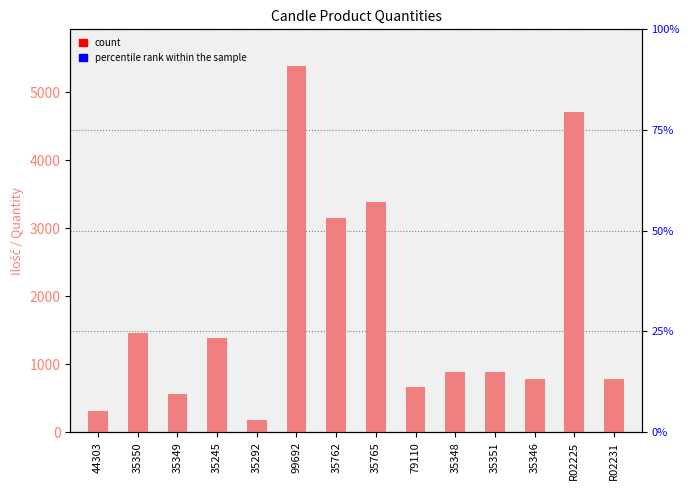

What is the label of the 8th bar from the right?

35762